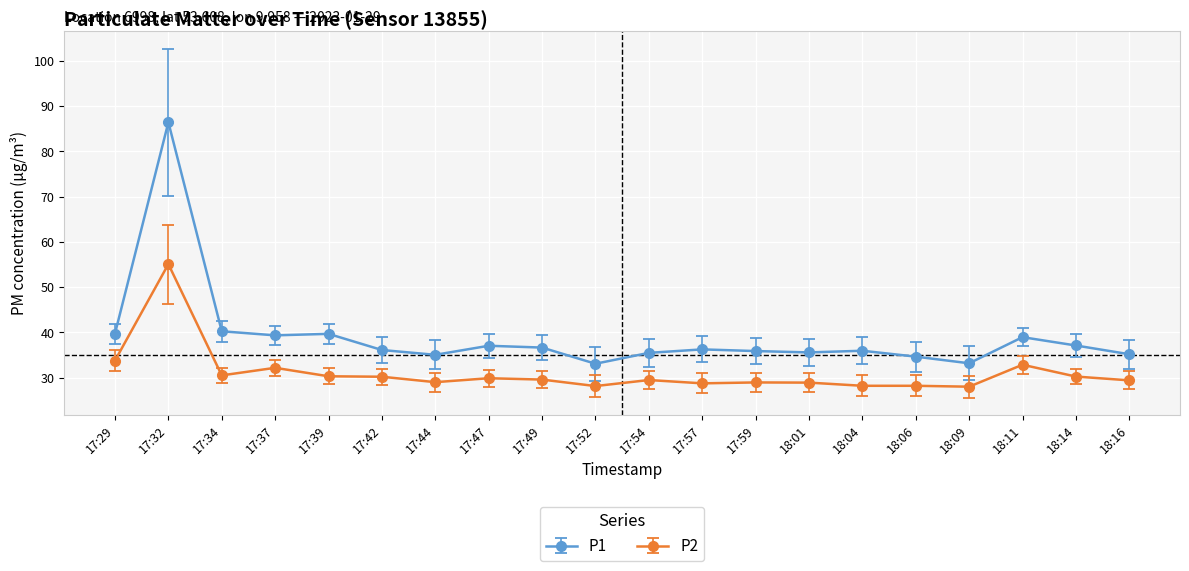

What is the difference between the highest and lowest values at 18:16?

5.8